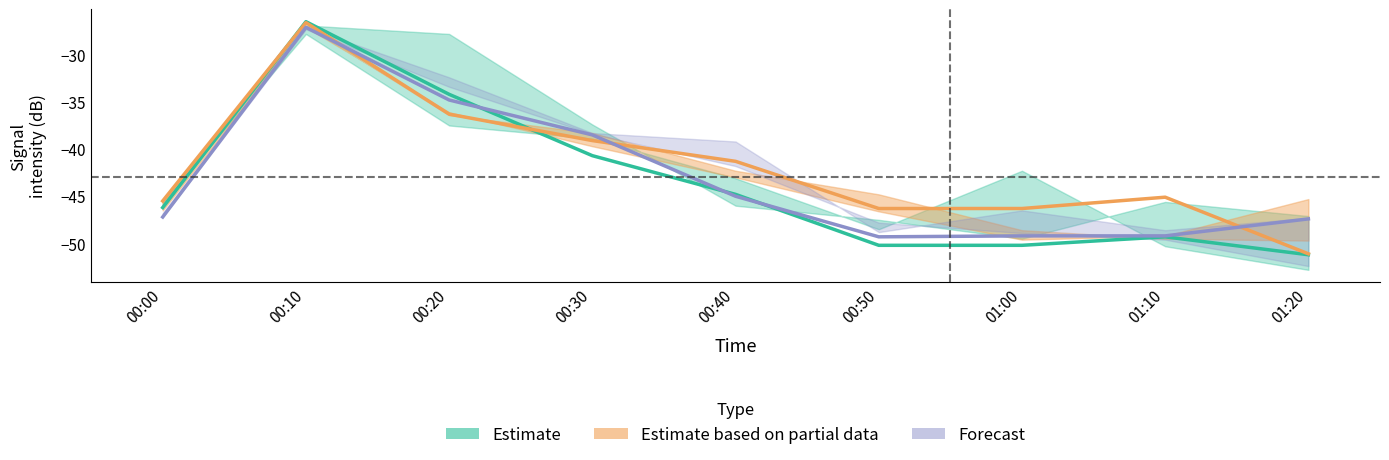

Reading right to left, list all the values displayed in this chart.

Estimate: 01:20=-51.2	01:10=-49.3	01:00=-50.2	00:50=-50.2	00:40=-44.8	00:30=-40.7	00:20=-34.2	00:10=-26.5	00:00=-46.2
Estimate based on partial data: 01:20=-51.1	01:10=-45.1	01:00=-46.3	00:50=-46.3	00:40=-41.3	00:30=-39.1	00:20=-36.3	00:10=-26.6	00:00=-45.5
Forecast: 01:20=-47.4	01:10=-49.2	01:00=-49.2	00:50=-49.3	00:40=-45.0	00:30=-38.5	00:20=-34.8	00:10=-27.1	00:00=-47.2